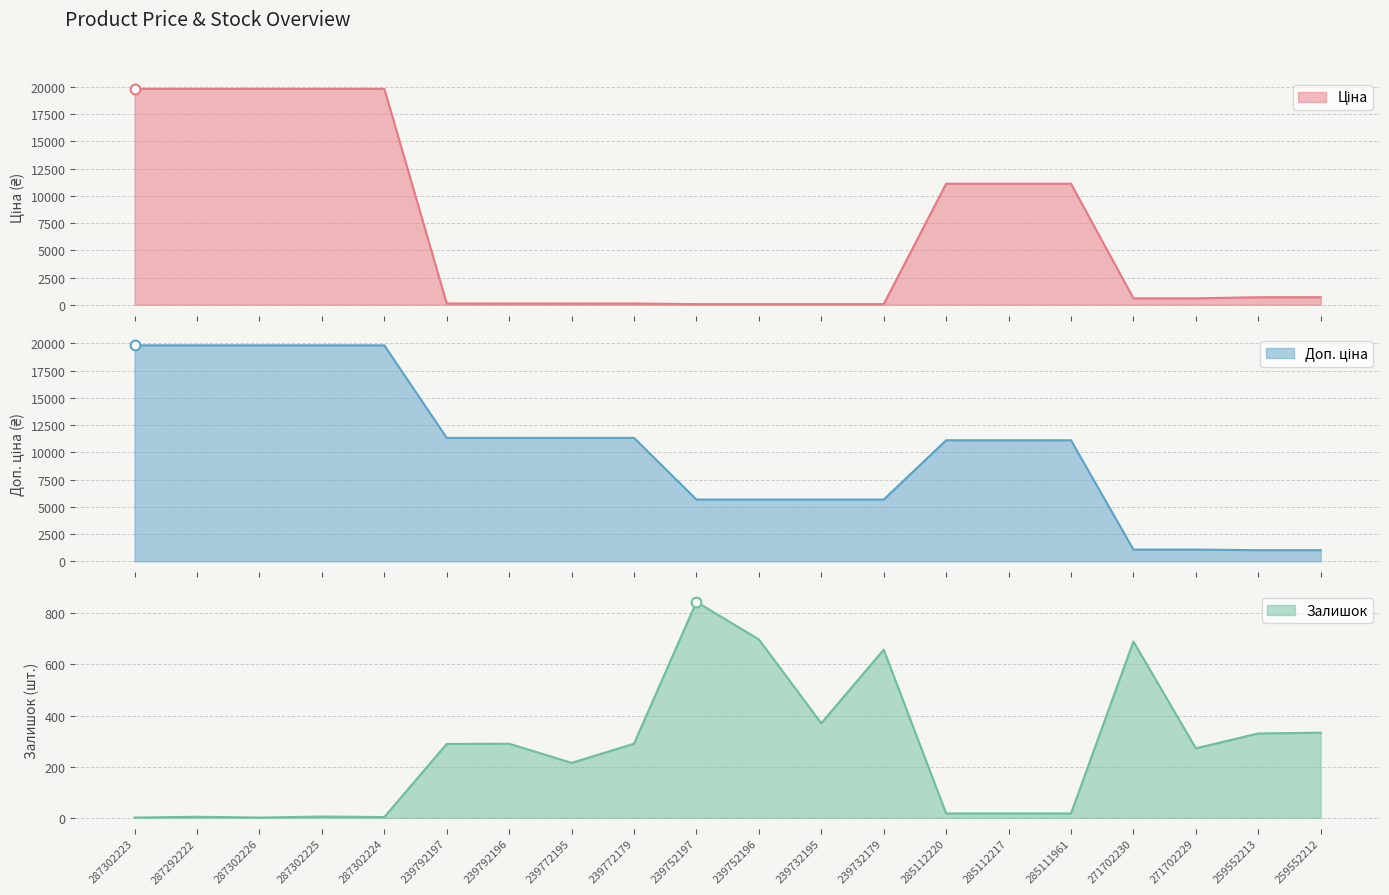

How many values in the Залишок series are below 289?

10